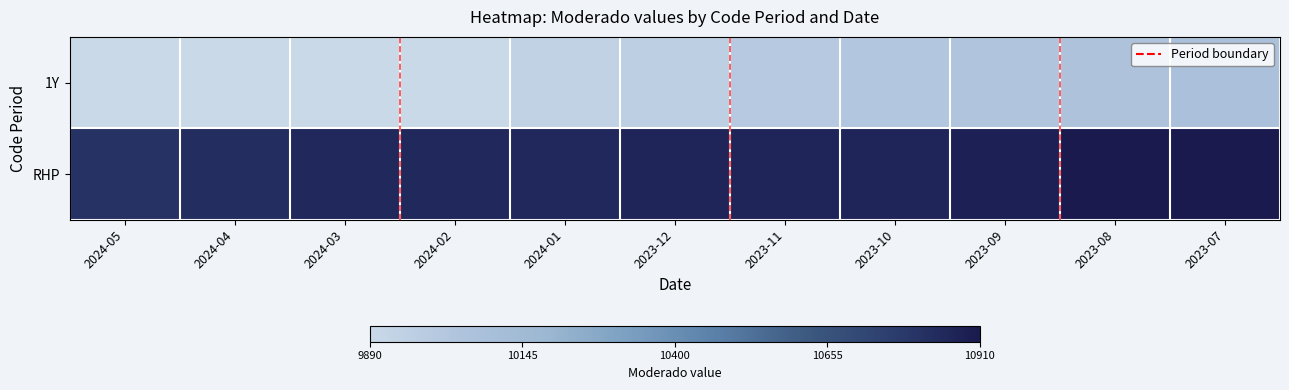

Between 2023-12 and 2023-10, which series saw the biggest shift?

1Y